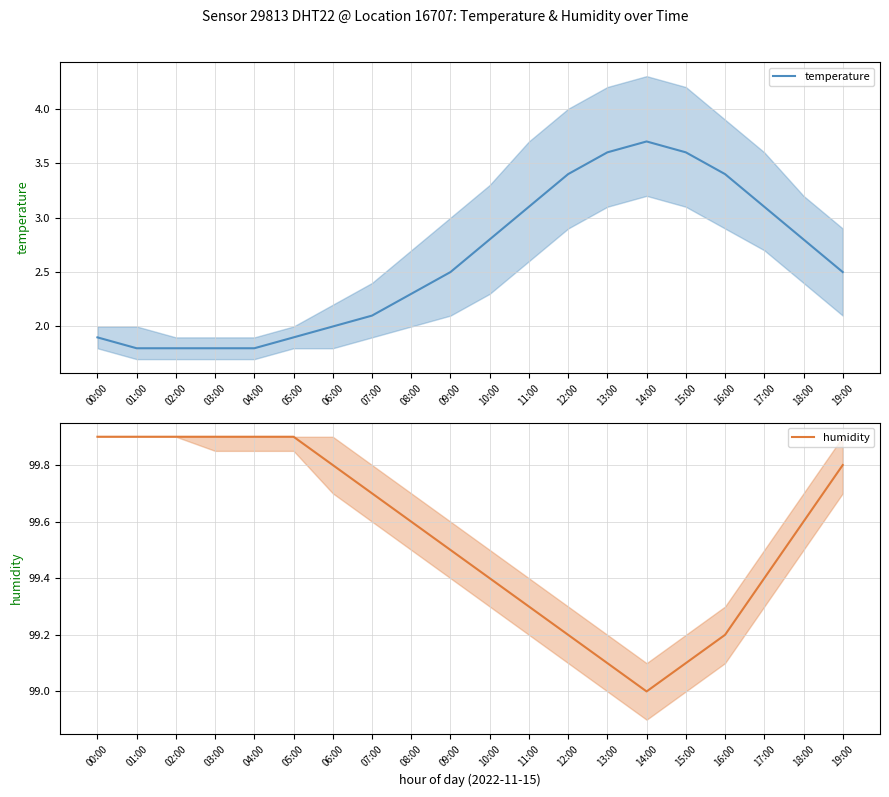

At which label does temperature first exceed 2?

07:00